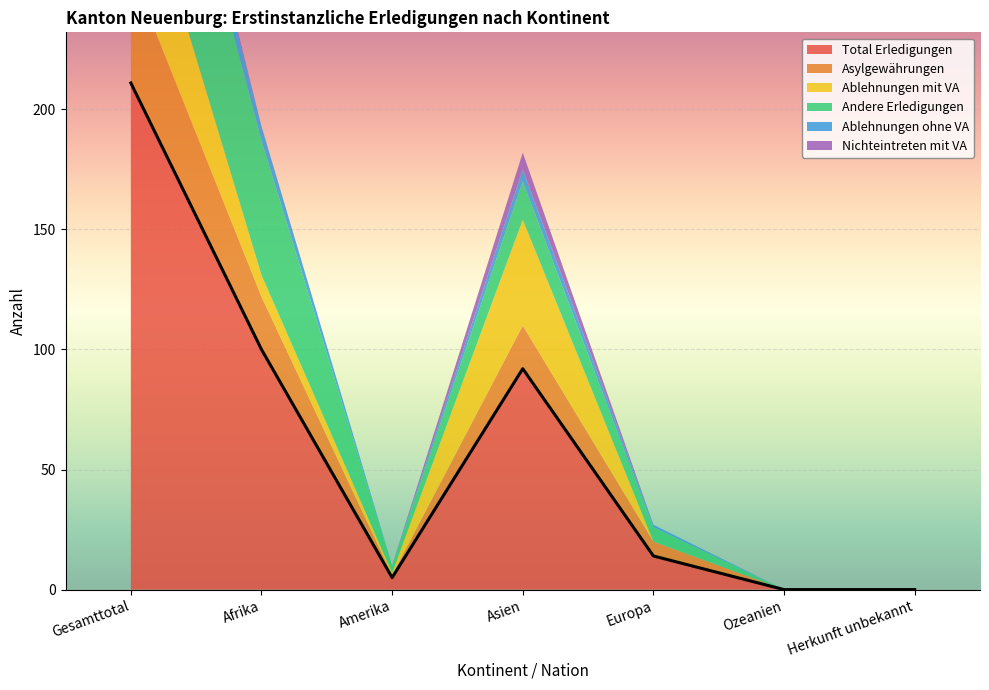

Which series changed the most between Afrika and Herkunft unbekannt?

Total Erledigungen